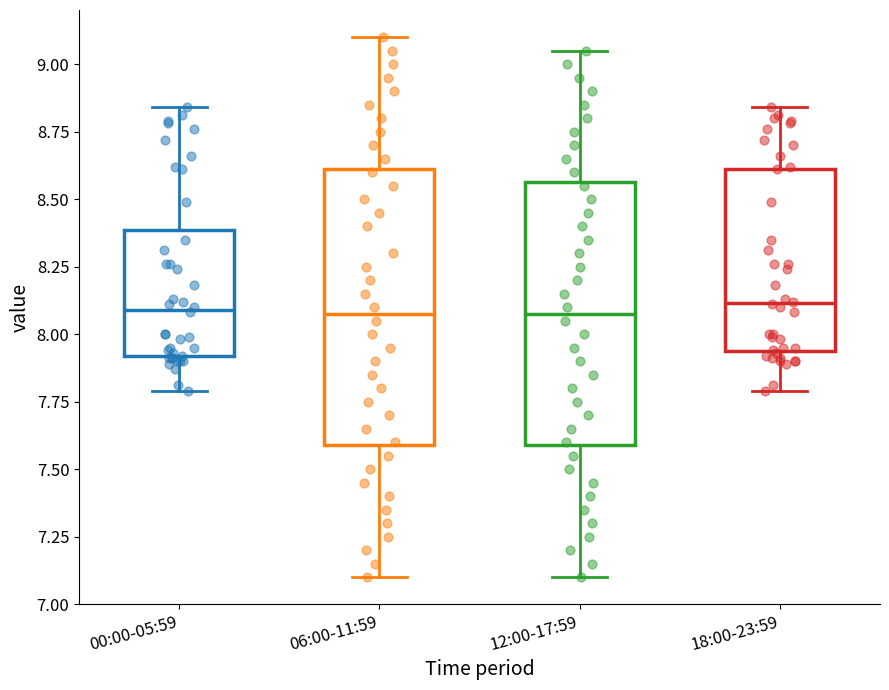

Reading left to right, transcribe this box plot: for each box, give where its median line is, the range the box spans, and where its two whiskers end, as read against the y-axis. The values are not printed on the chart, so give them approximately, as read against the axis.

00:00-05:59: median 8.10, box 7.90 to 8.40, whiskers 7.80 to 8.85
06:00-11:59: median 8.10, box 7.60 to 8.60, whiskers 7.10 to 9.10
12:00-17:59: median 8.10, box 7.60 to 8.55, whiskers 7.10 to 9.05
18:00-23:59: median 8.10, box 7.95 to 8.60, whiskers 7.80 to 8.85